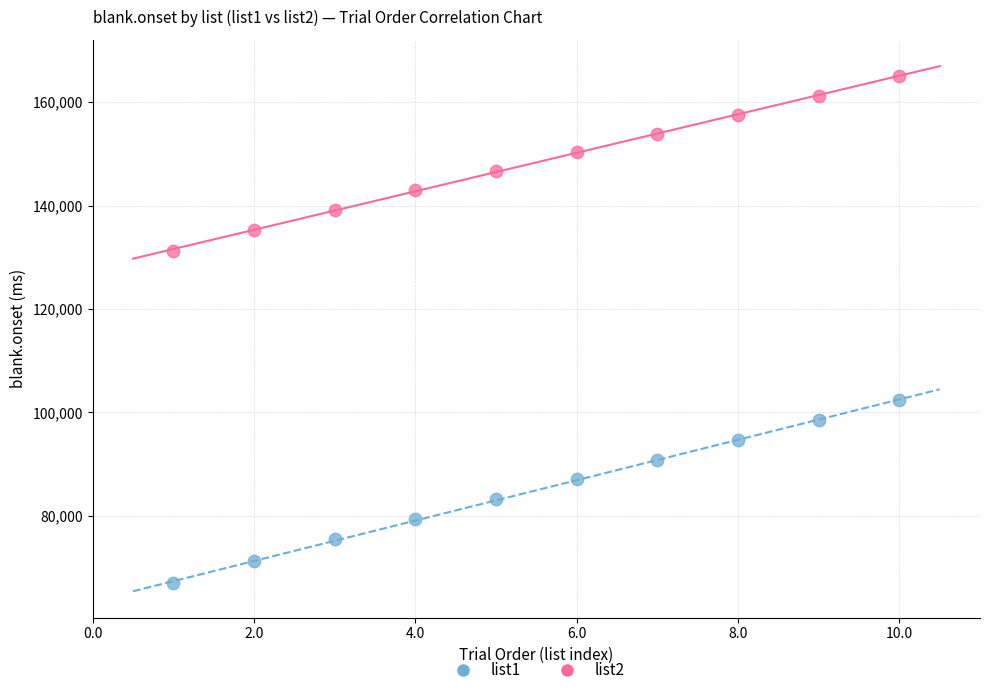

Which series contains the highest Y value?

list2